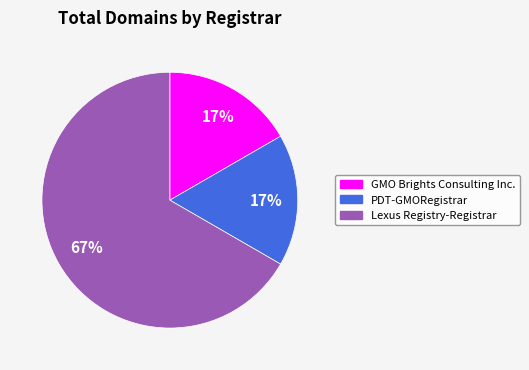

To the nearest percent, what portion does PDT-GMORegistrar represent?

17%